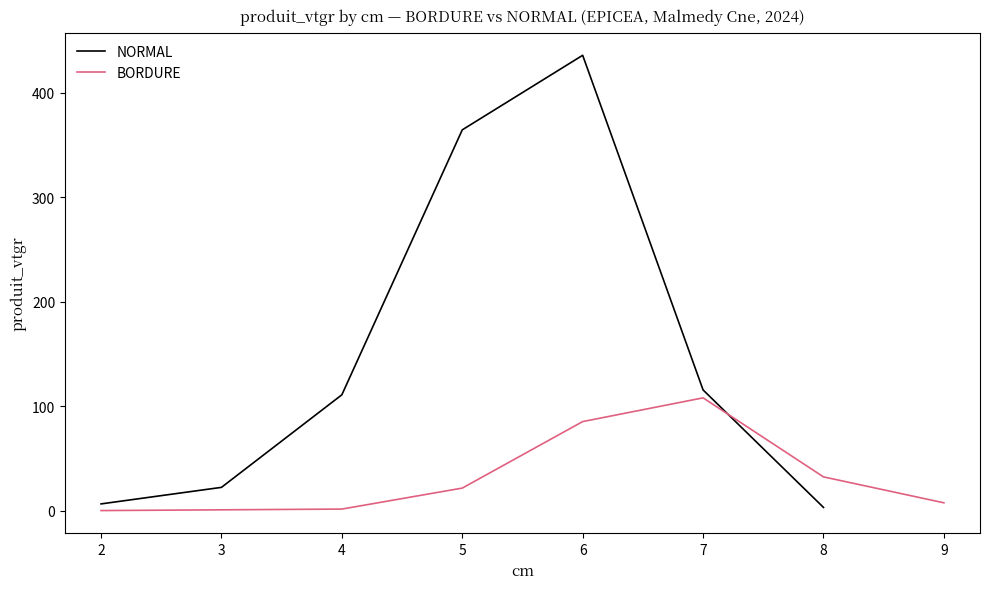

True or false: NORMAL has a value of 364.5 at 5.

True